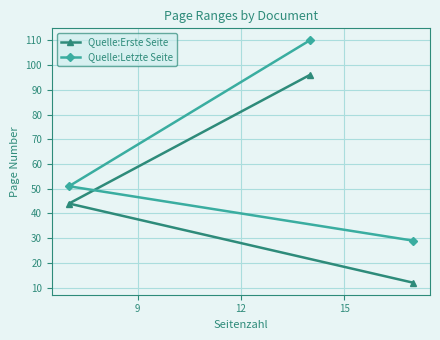

Reading left to right, extract all data points from this chart.

Quelle:Erste Seite: 44	96	12
Quelle:Letzte Seite: 51	110	29